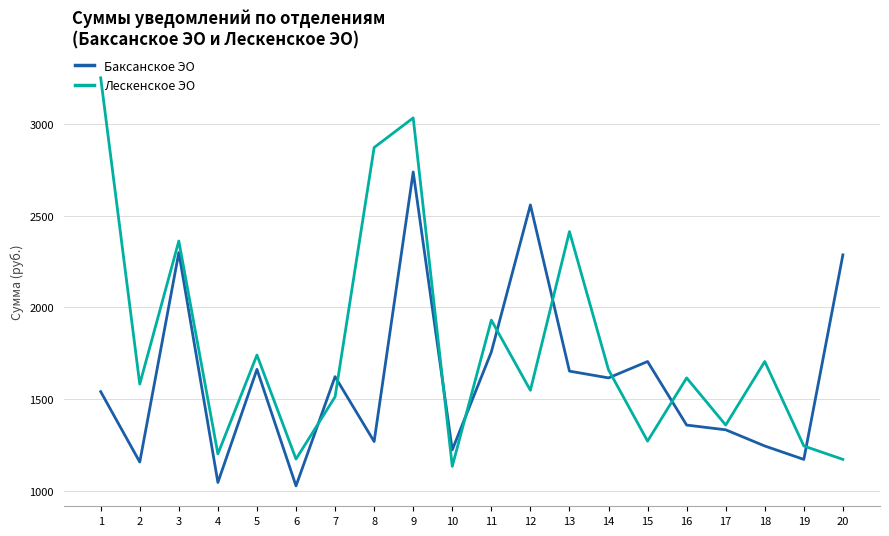

Which series has the largest total across all categories?

Лескенское ЭО